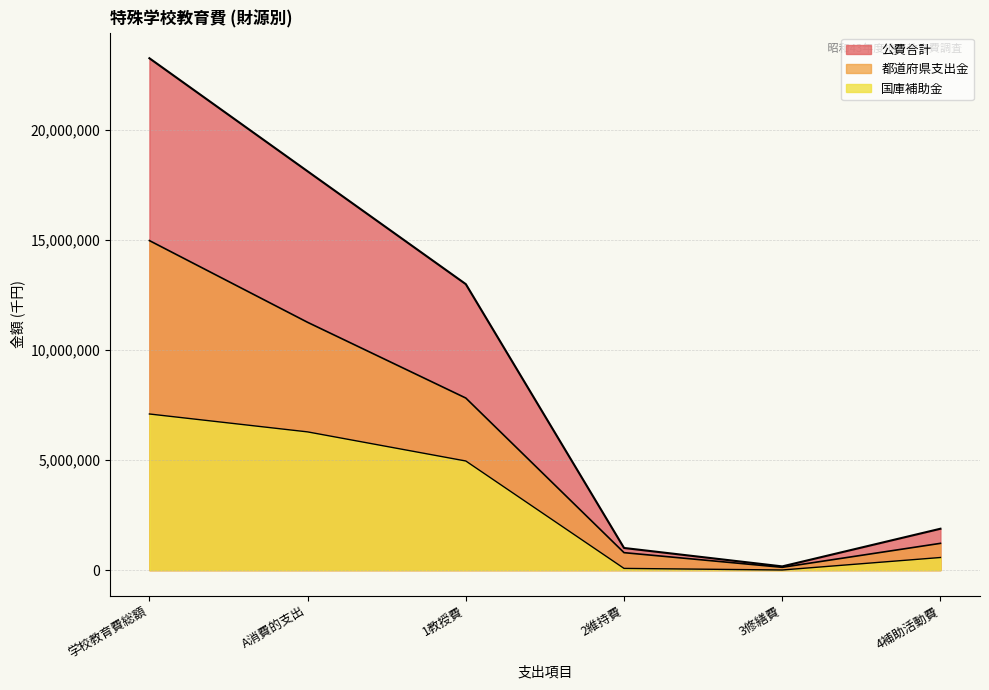

Which series has the largest total across all categories?

公費合計